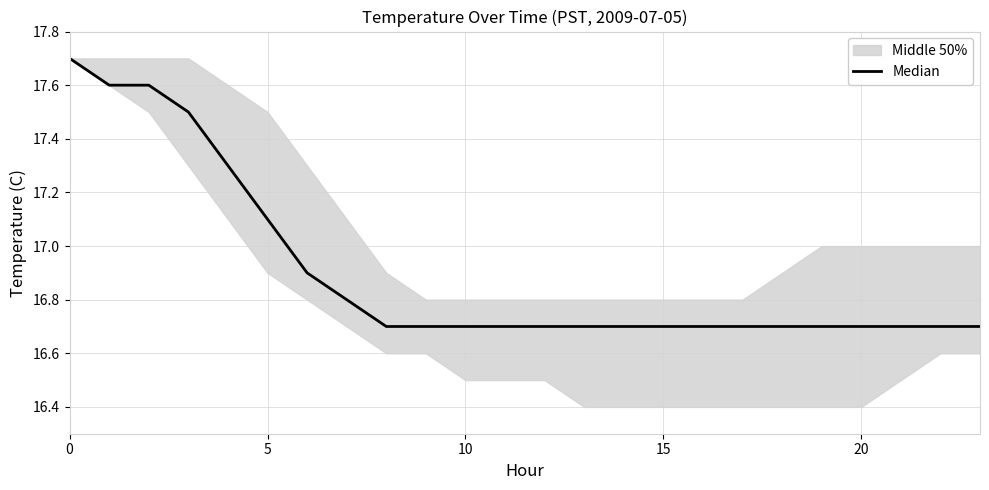

At which category does the chart reach its minimum across all series?

8